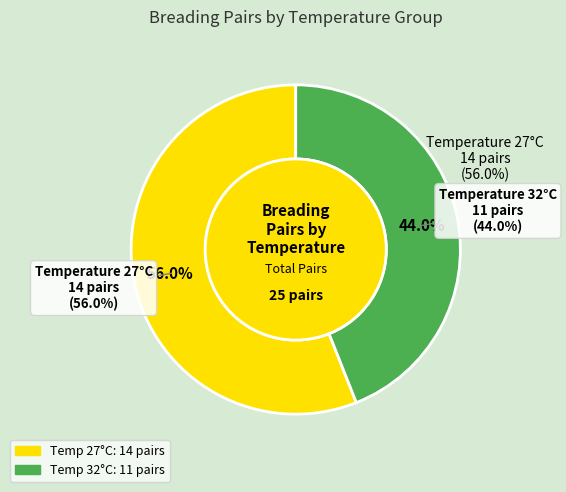

What percentage is the 32 slice, to the nearest percent?

44%